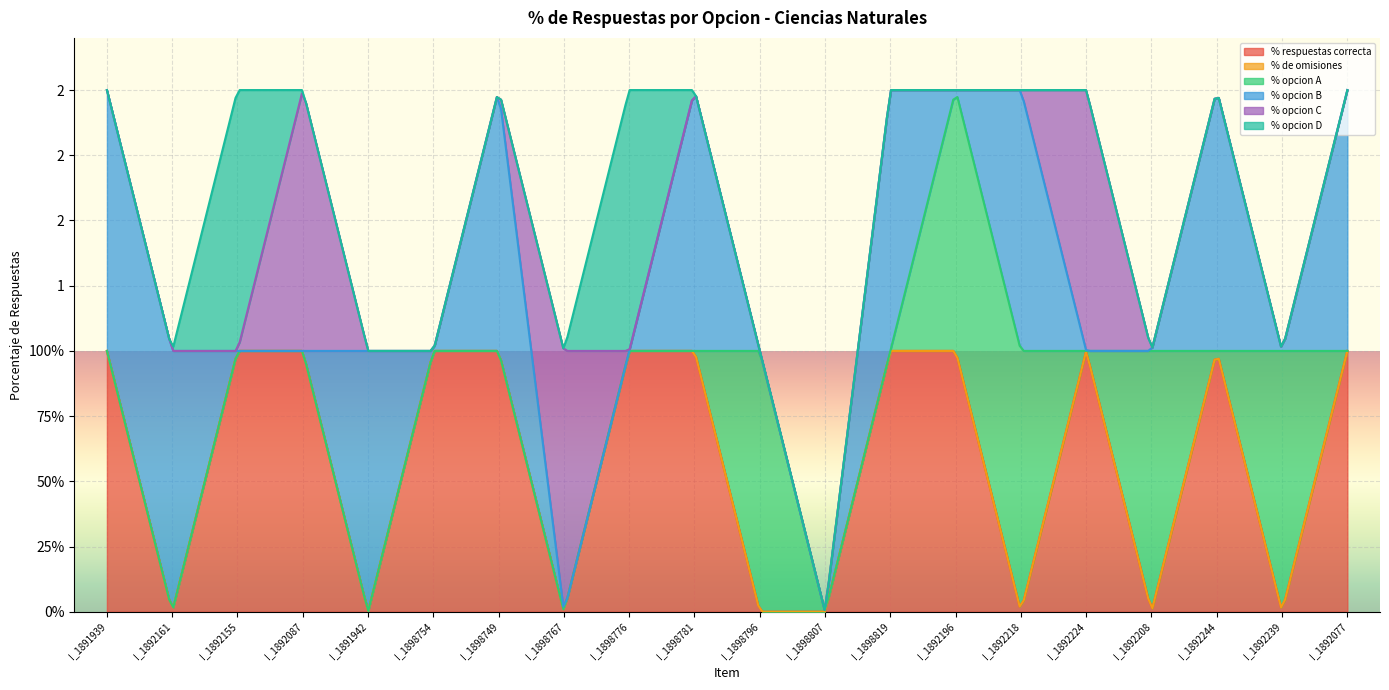

Between I_1892155 and I_1892077, which is larger?

I_1892155